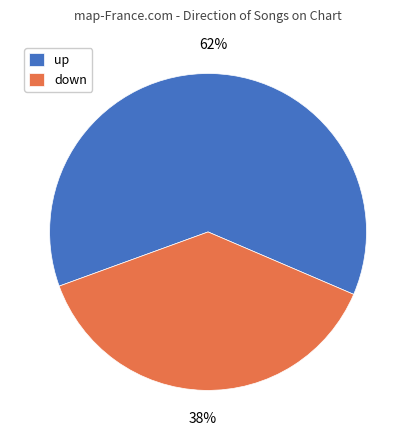

Does down represent more than half of the total?

No